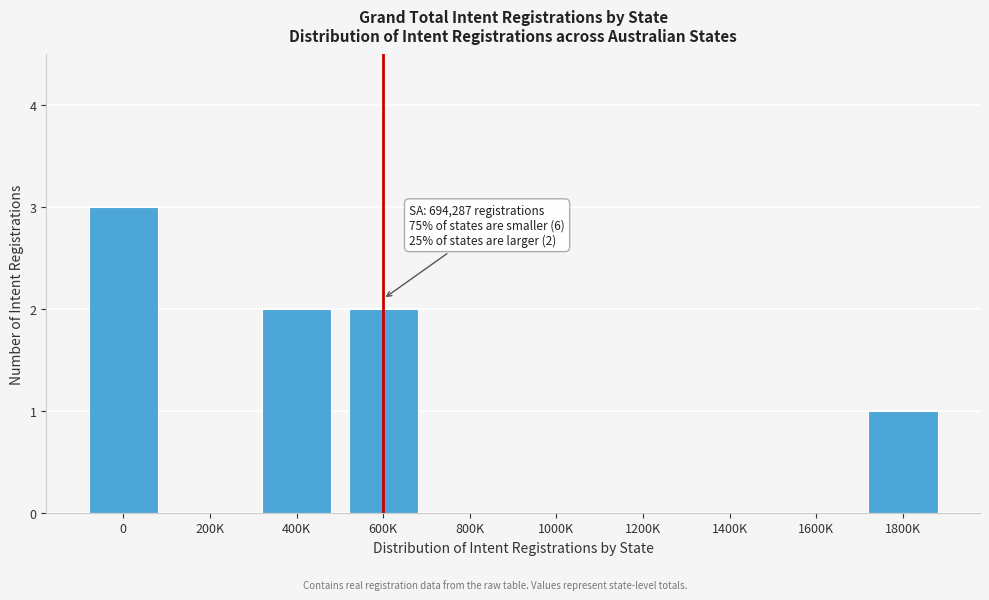

Reading right to left, transcribe all the data shown in this chart.

1800K=1	1600K=0	1400K=0	1200K=0	1000K=0	800K=0	600K=2	400K=2	200K=0	0=3